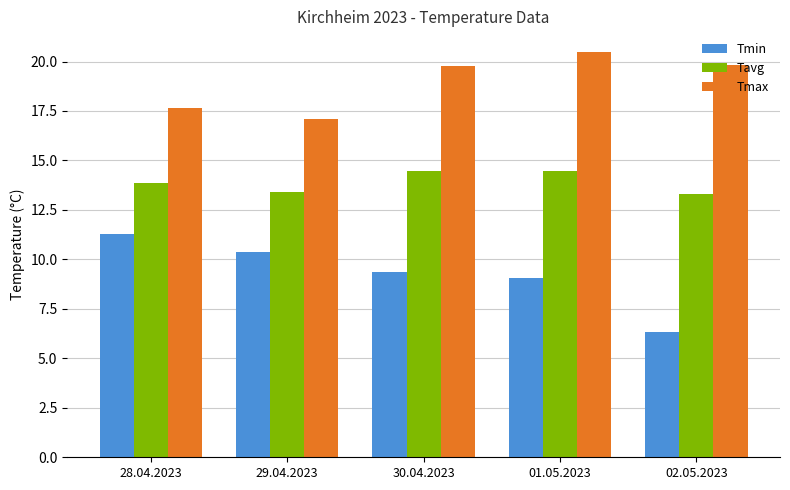

The Tmin series shows 9.3 at 30.04.2023. True or false?

True